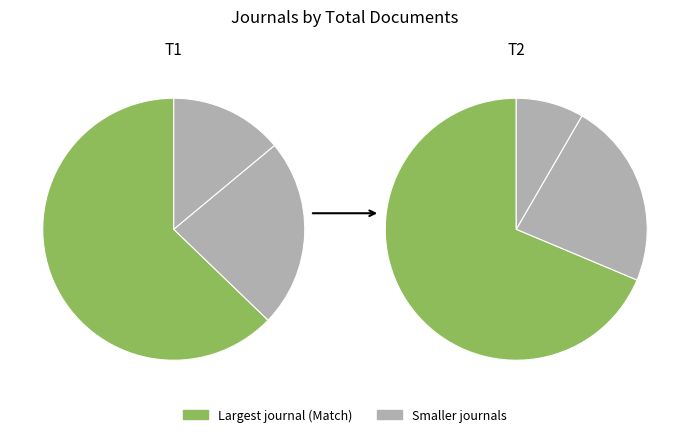

How many segments does this pie chart have?

3